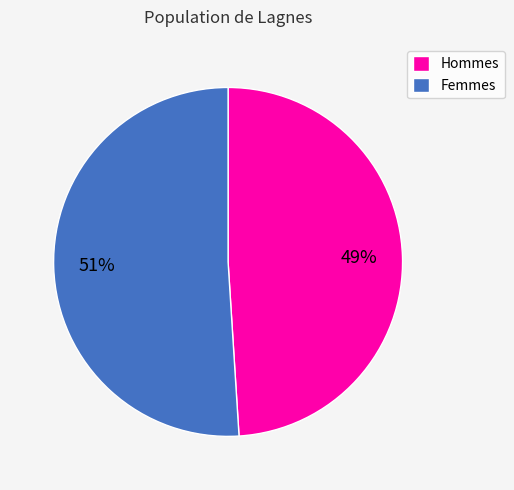

Which category accounts for the majority?

Femmes